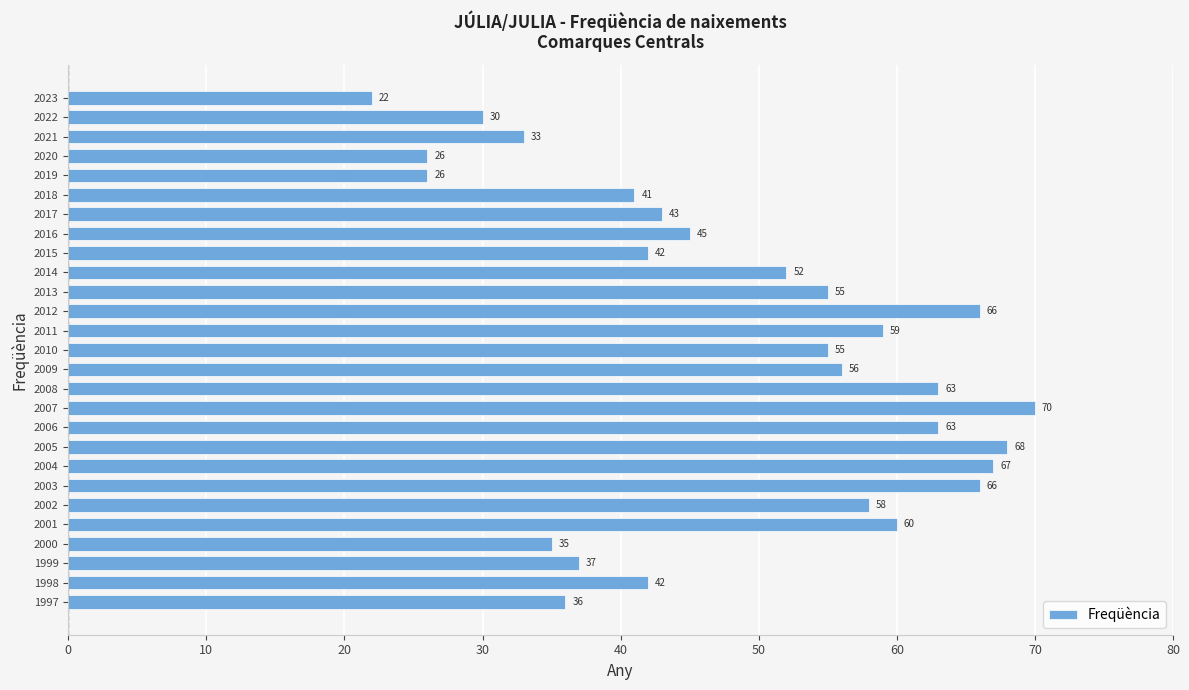

What is the ratio of the value at 2000 to the value at 2013?

0.6